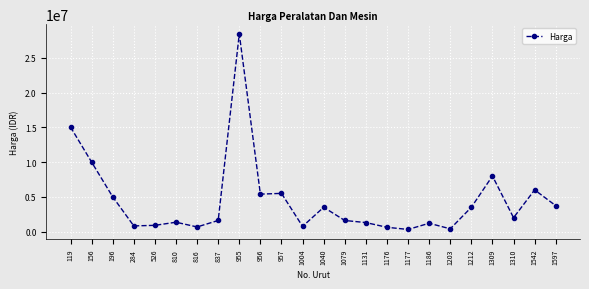

True or false: there are more than 1 points higher than both neighbors.

True